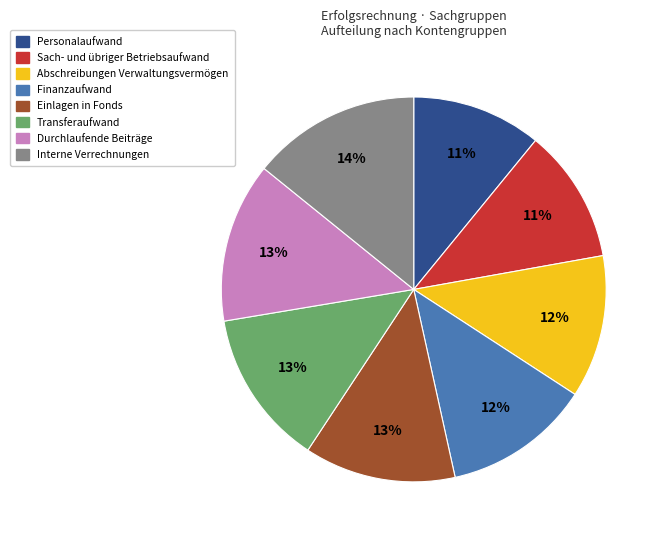

Between Finanzaufwand and Interne Verrechnungen, which is larger?

Interne Verrechnungen